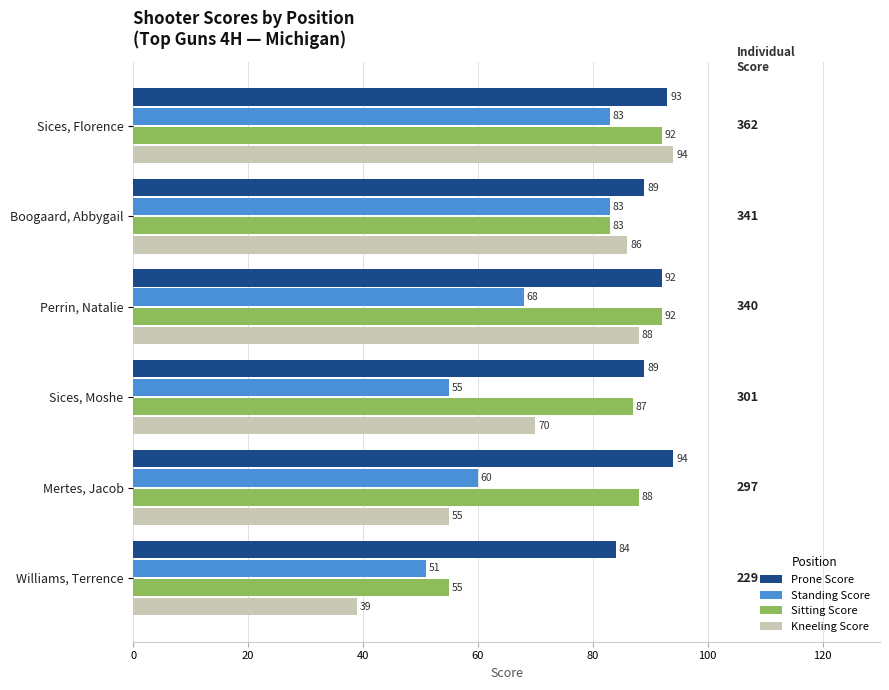

What is the spread (max minus min) of values at Sices, Moshe?

34